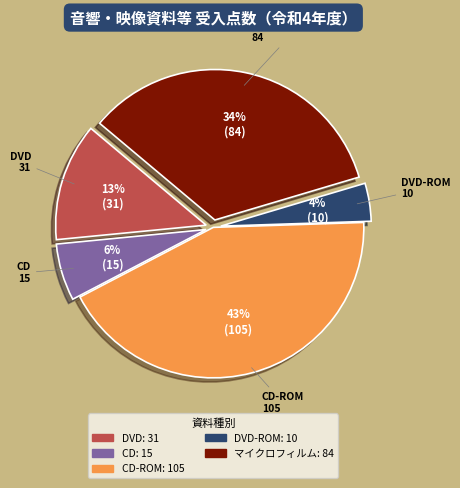

Is there any slice that represents more than half of the pie?

No